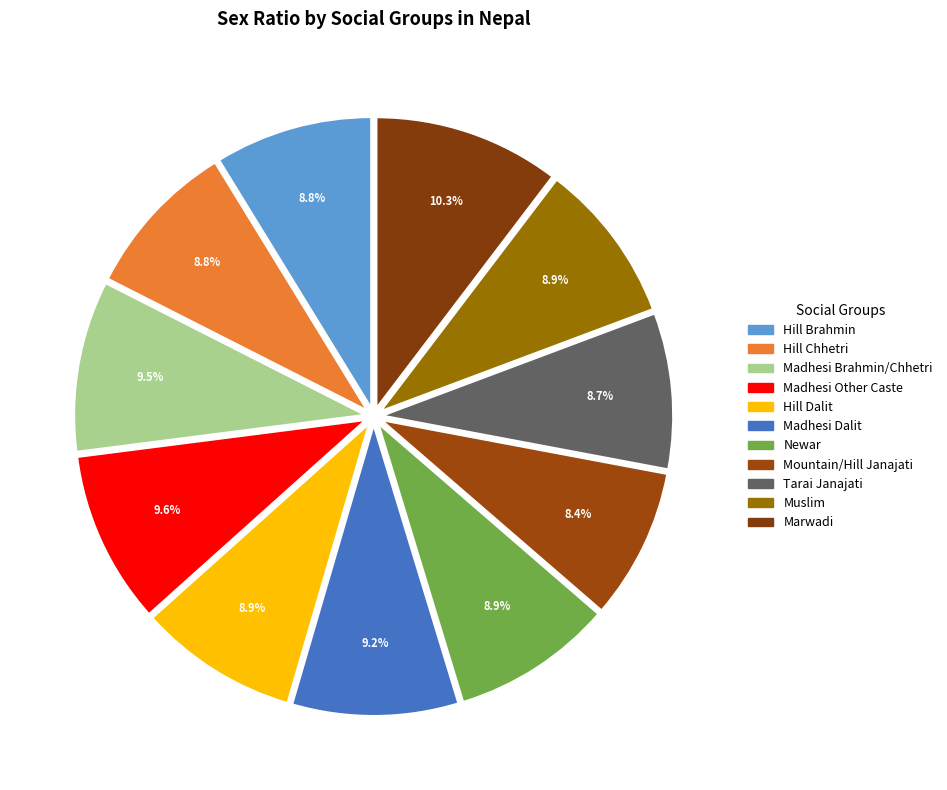

True or false: Mountain/Hill Janajati accounts for 15% of the total.

False